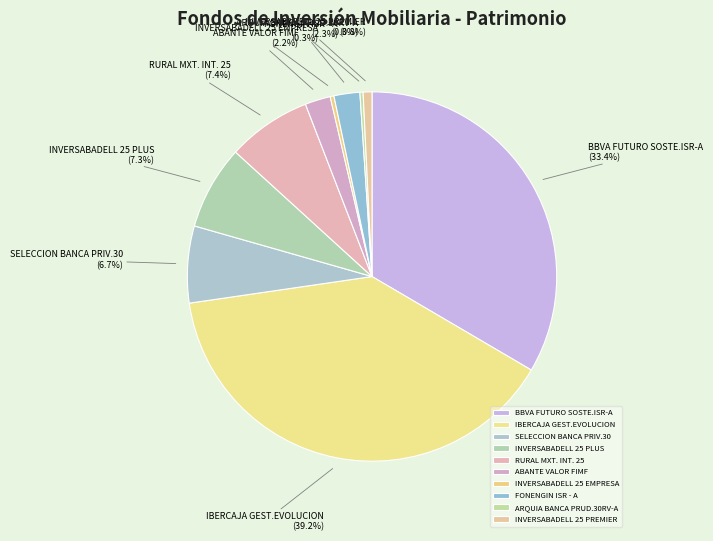

Which slice is the largest?

IBERCAJA GEST.EVOLUCION